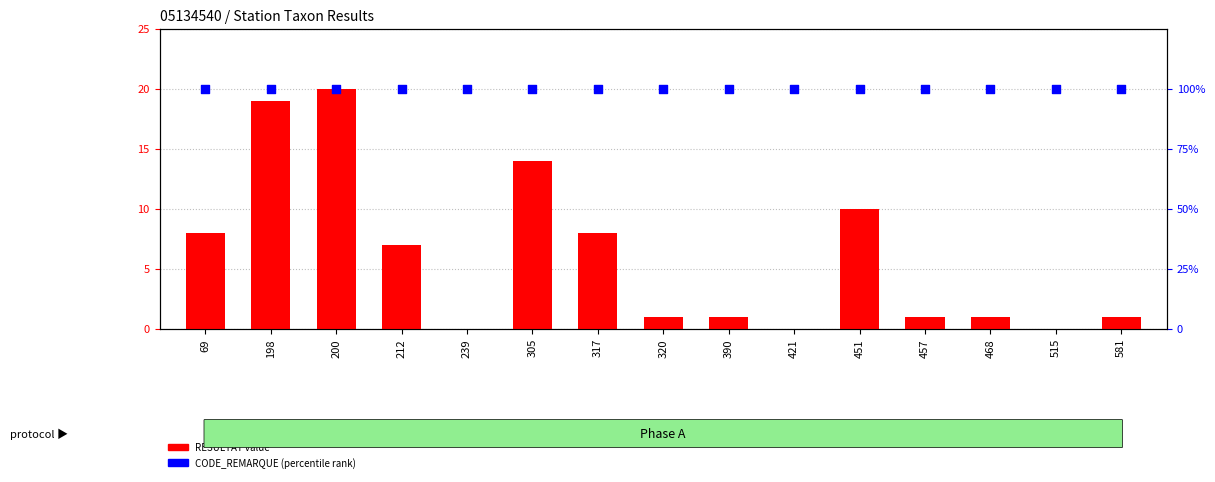

What is the total value across all series at 451?

110